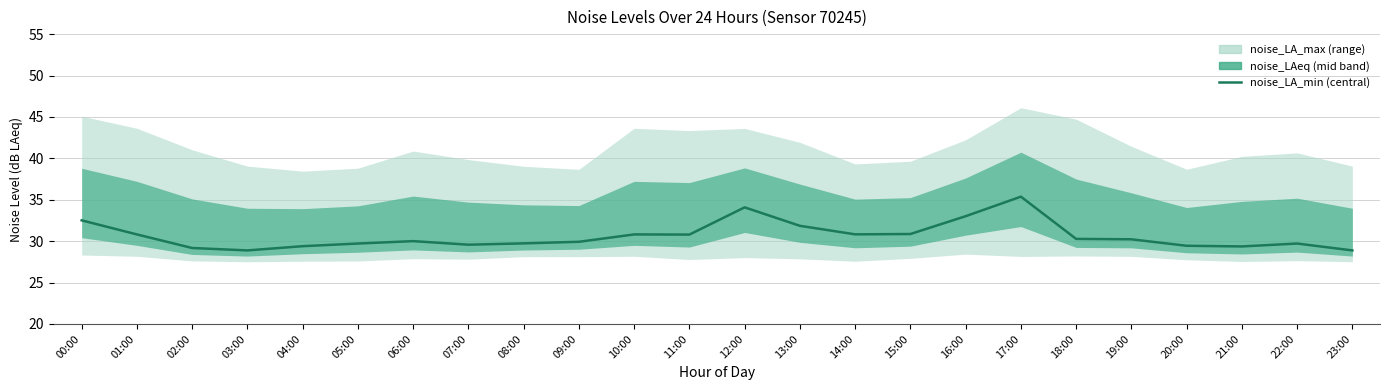

Reading right to left, what are all the values shown in this chart?

23:00=28.9	22:00=29.7	21:00=29.4	20:00=29.4	19:00=30.2	18:00=30.3	17:00=35.4	16:00=33.0	15:00=30.9	14:00=30.8	13:00=31.9	12:00=34.1	11:00=30.8	10:00=30.8	09:00=29.9	08:00=29.7	07:00=29.6	06:00=30.0	05:00=29.7	04:00=29.4	03:00=28.9	02:00=29.2	01:00=30.8	00:00=32.5